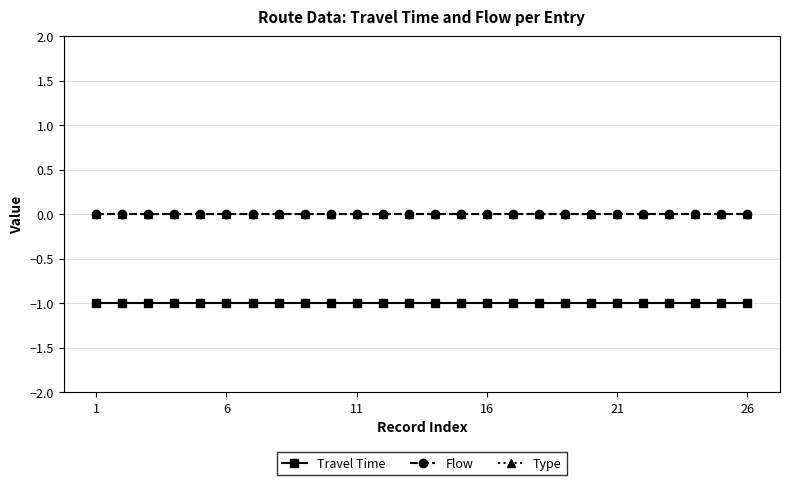

Does the chart have visible grid lines?

Yes